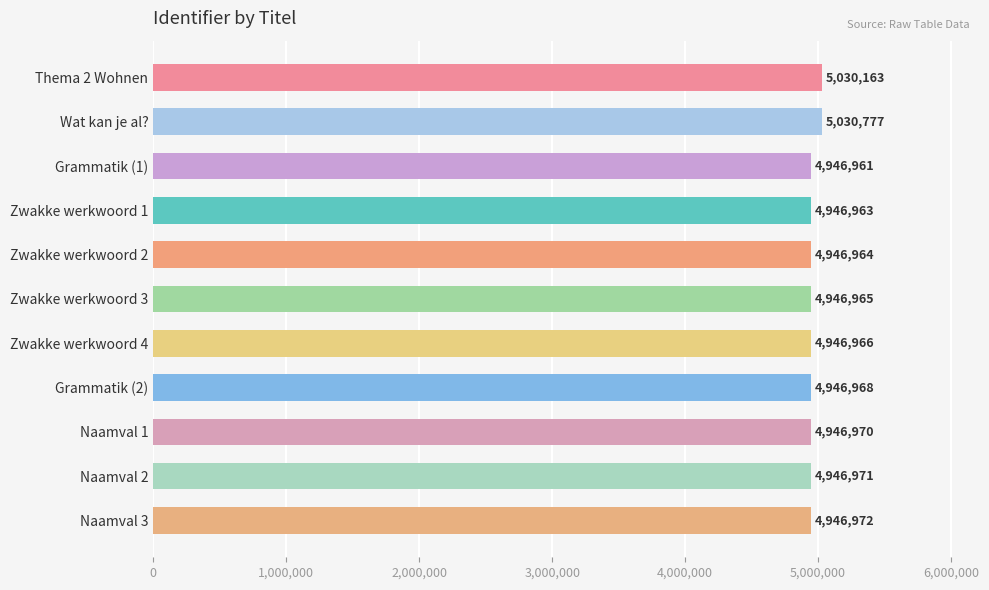

What is the approximate value at Naamval 1, to the nearest 100?

4947000